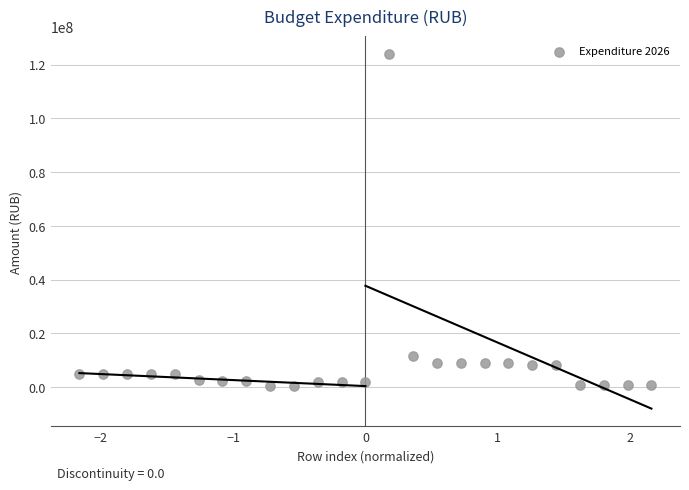

What Y value in the scatter plot is closest to 62148386?

11522450